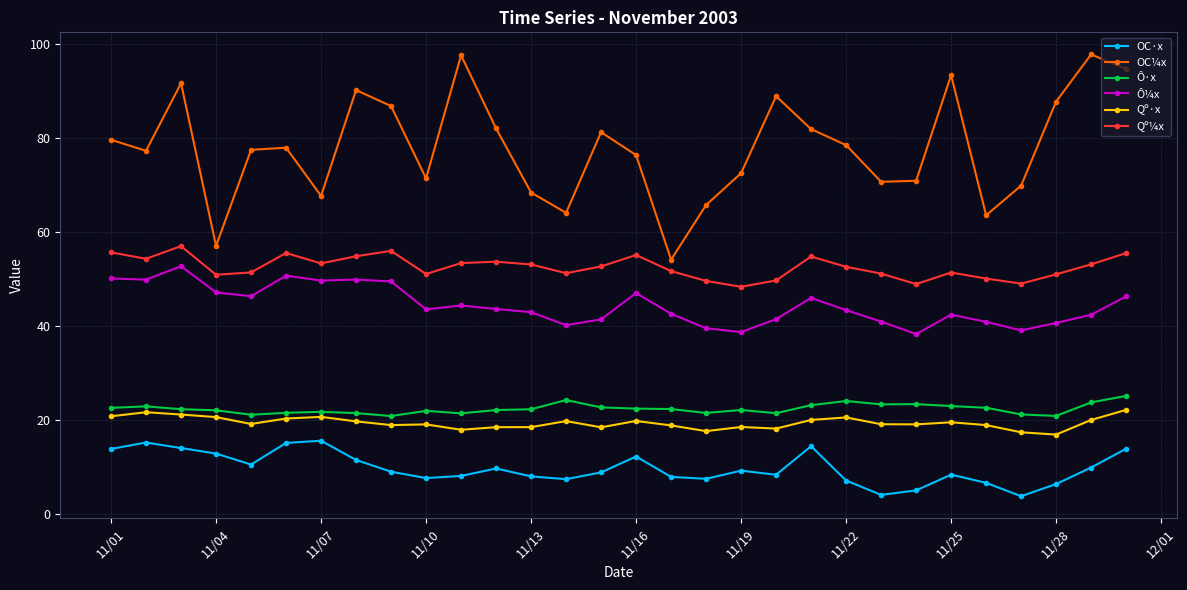

What is the value of the Ô¼x point at the 15th from the left?

41.4